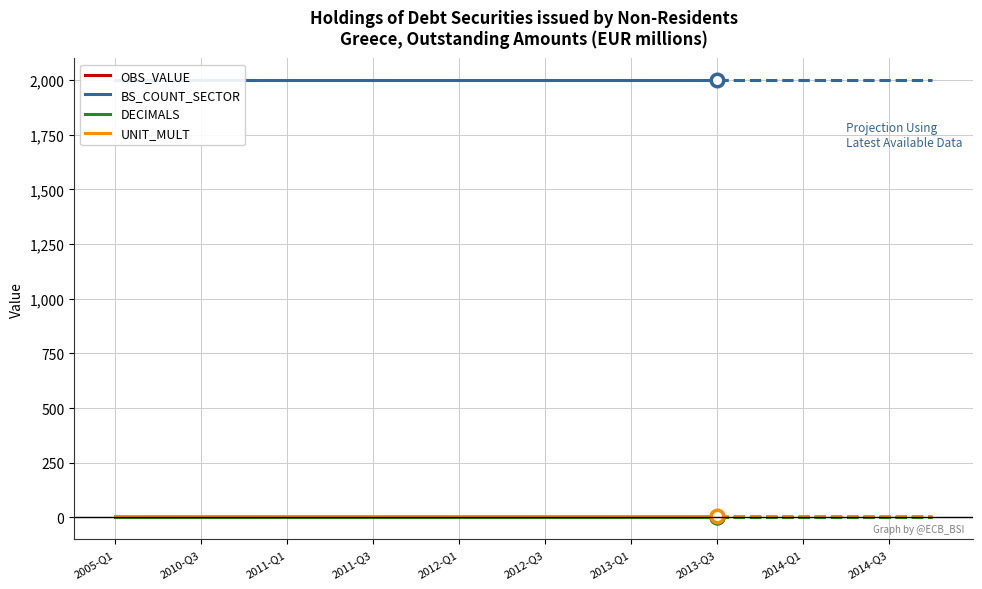

True or false: DECIMALS and OBS_VALUE intersect in this chart.

False